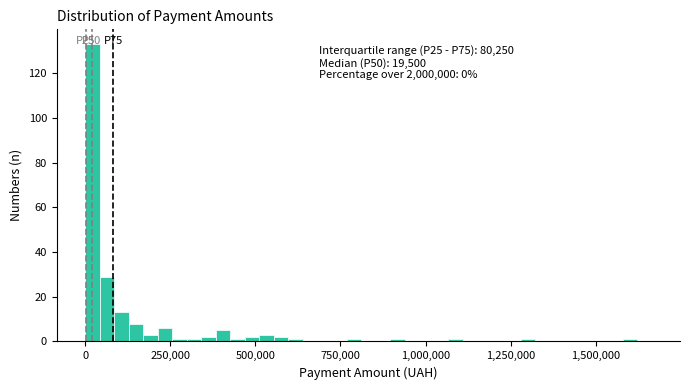

Around what value on the x-axis is the tallest bar? Give the approximate position of its centre, as read against the axis.

0